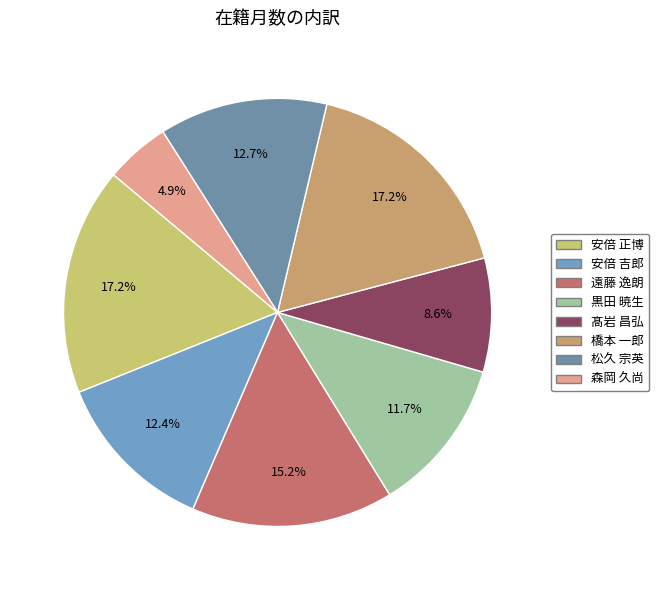

True or false: 黒田 暁生 accounts for 1% of the total.

False